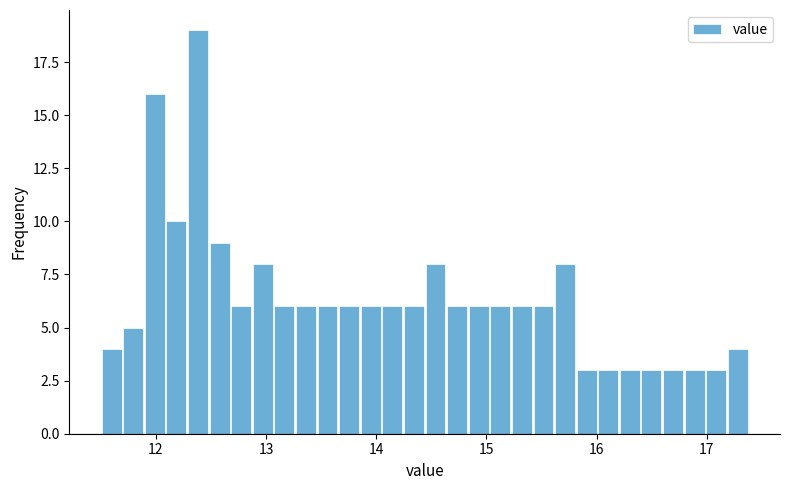

Read against the x-axis, roughly where is the centre of the tallest bar?

12.4